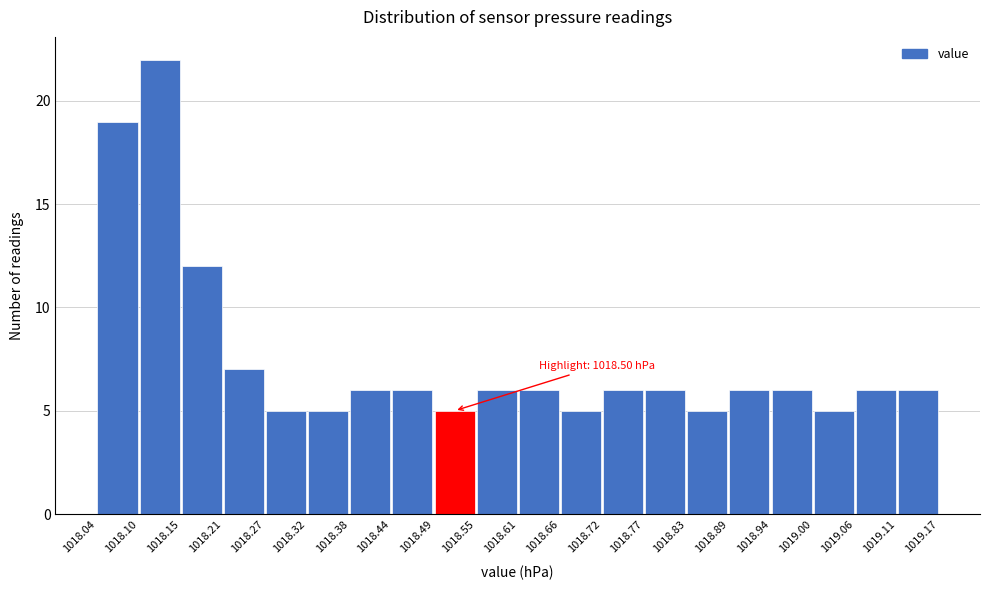

Over which range of the x-axis is the bar tallest?

1018.10 to 1018.15